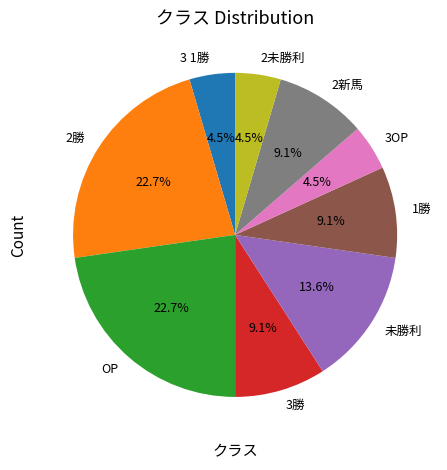

To the nearest percent, what is the combined percentage of 1勝 and 2新馬?

18%